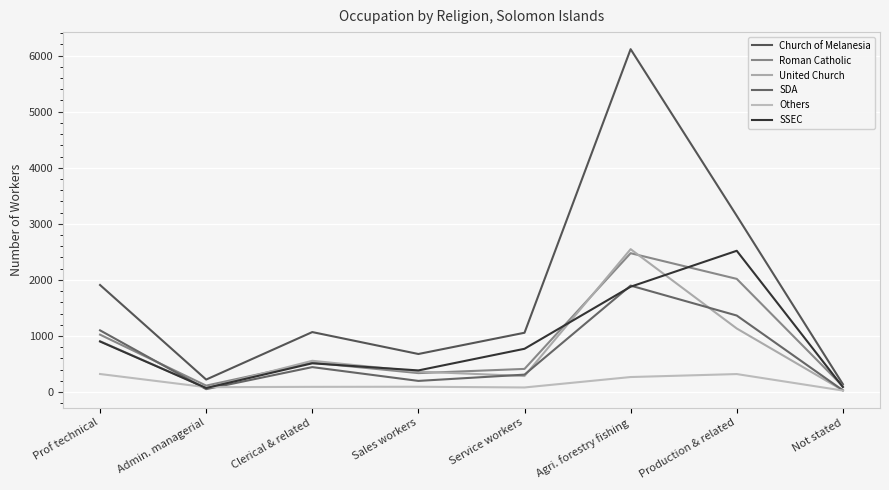

Reading left to right, what are all the values shown in this chart?

Church of Melanesia: Prof technical=1909	Admin. managerial=222	Clerical & related=1069	Sales workers=678	Service workers=1057	Agri. forestry fishing=6115	Production & related=3143	Not stated=140
Roman Catholic: Prof technical=1023	Admin. managerial=114	Clerical & related=524	Sales workers=337	Service workers=412	Agri. forestry fishing=2476	Production & related=2018	Not stated=103
United Church: Prof technical=907	Admin. managerial=72	Clerical & related=557	Sales workers=364	Service workers=285	Agri. forestry fishing=2548	Production & related=1133	Not stated=30
SDA: Prof technical=1100	Admin. managerial=51	Clerical & related=444	Sales workers=198	Service workers=310	Agri. forestry fishing=1898	Production & related=1364	Not stated=30
Others: Prof technical=321	Admin. managerial=86	Clerical & related=92	Sales workers=94	Service workers=81	Agri. forestry fishing=267	Production & related=320	Not stated=26
SSEC: Prof technical=901	Admin. managerial=71	Clerical & related=512	Sales workers=385	Service workers=771	Agri. forestry fishing=1878	Production & related=2519	Not stated=88